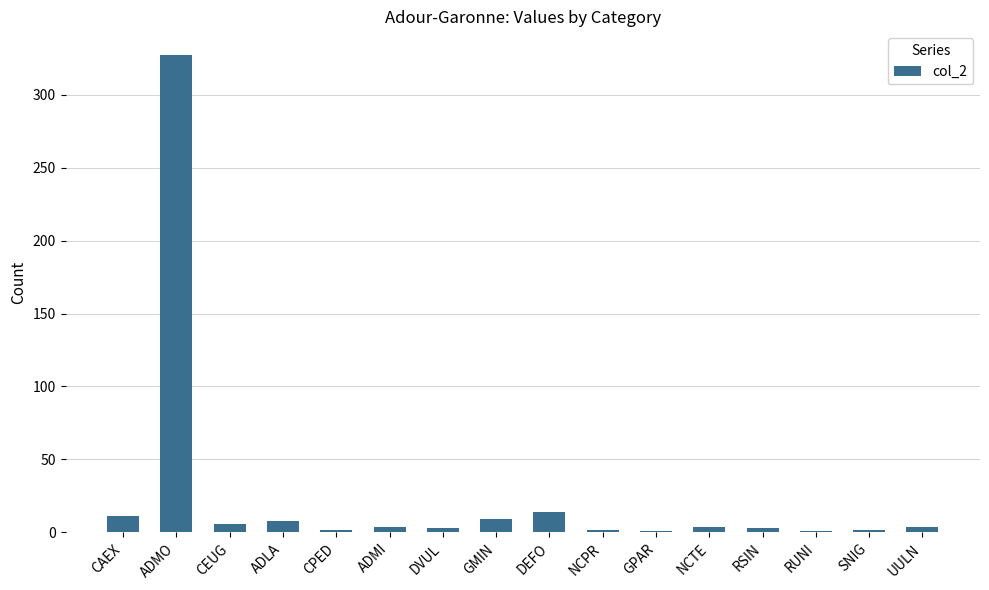

What is the change in value from CPED to GPAR?

-1